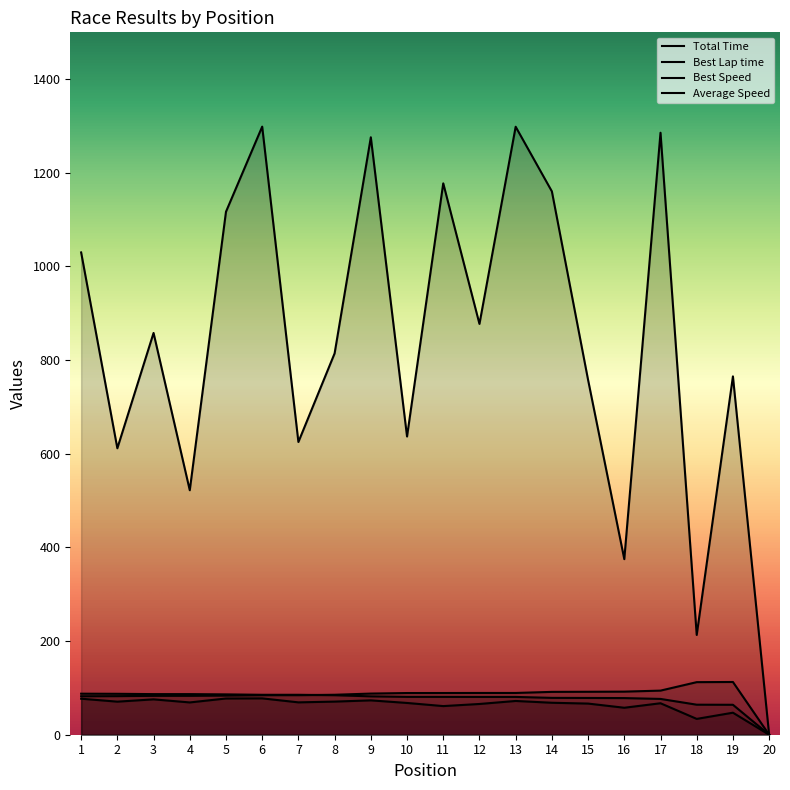

How many categories are shown in the chart?

20